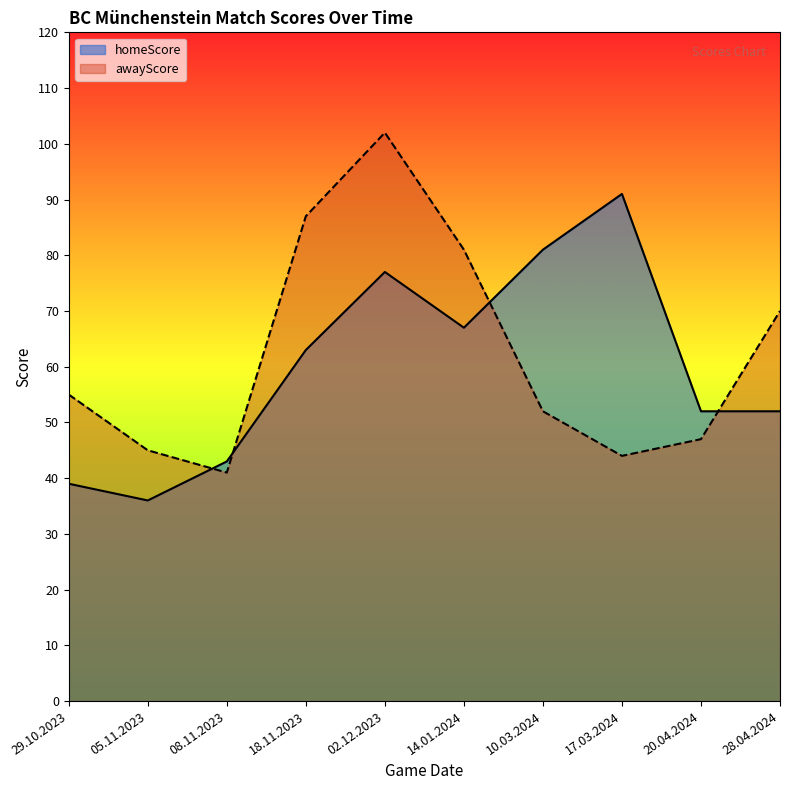

Which series has the largest total across all categories?

awayScore